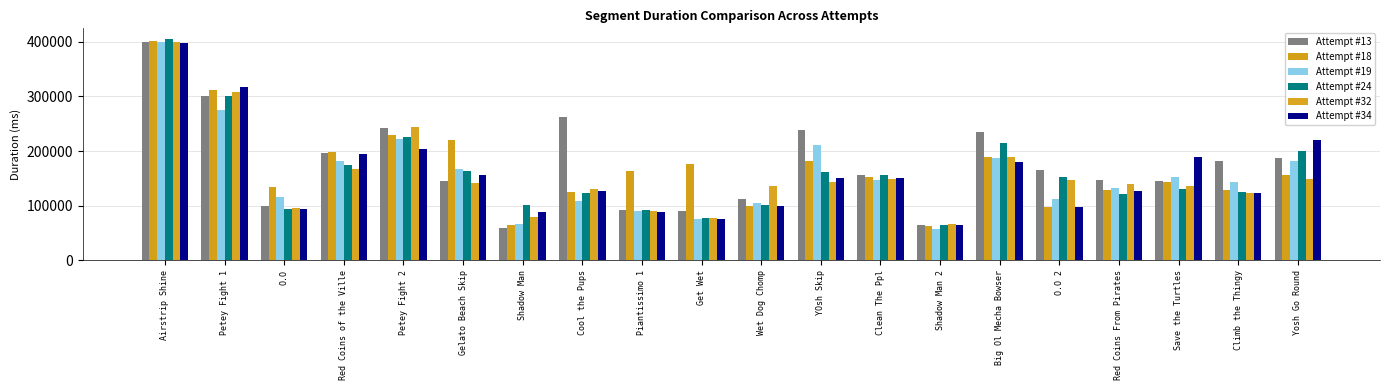

What is the average value of the Attempt #34 series?

157383